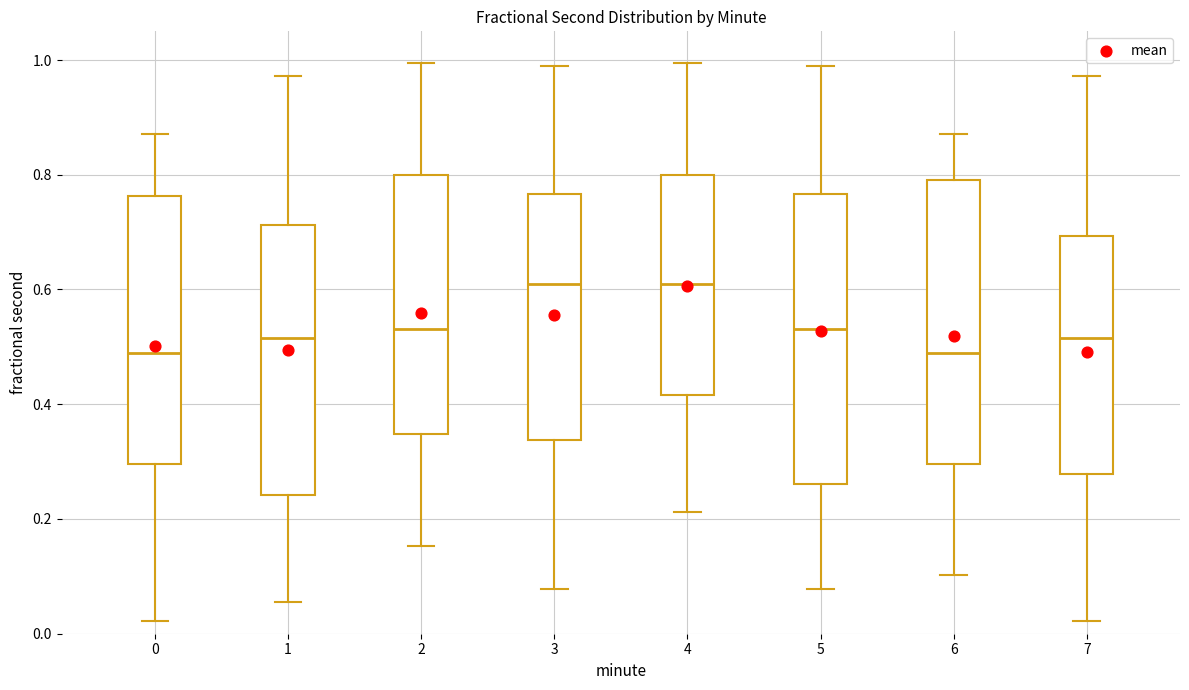

Reading left to right, read every box against the y-axis: the position of its median line, the range the box covers, and the ends of its whiskers. The values are not printed on the chart, so give them approximately, as read against the axis.

0: median 0.48, box 0.30 to 0.76, whiskers 0.02 to 0.88
1: median 0.52, box 0.24 to 0.72, whiskers 0.06 to 0.98
2: median 0.54, box 0.34 to 0.80, whiskers 0.16 to 1.00
3: median 0.60, box 0.34 to 0.76, whiskers 0.08 to 1.00
4: median 0.62, box 0.42 to 0.80, whiskers 0.22 to 1.00
5: median 0.54, box 0.26 to 0.76, whiskers 0.08 to 1.00
6: median 0.48, box 0.30 to 0.80, whiskers 0.10 to 0.88
7: median 0.52, box 0.28 to 0.70, whiskers 0.02 to 0.98